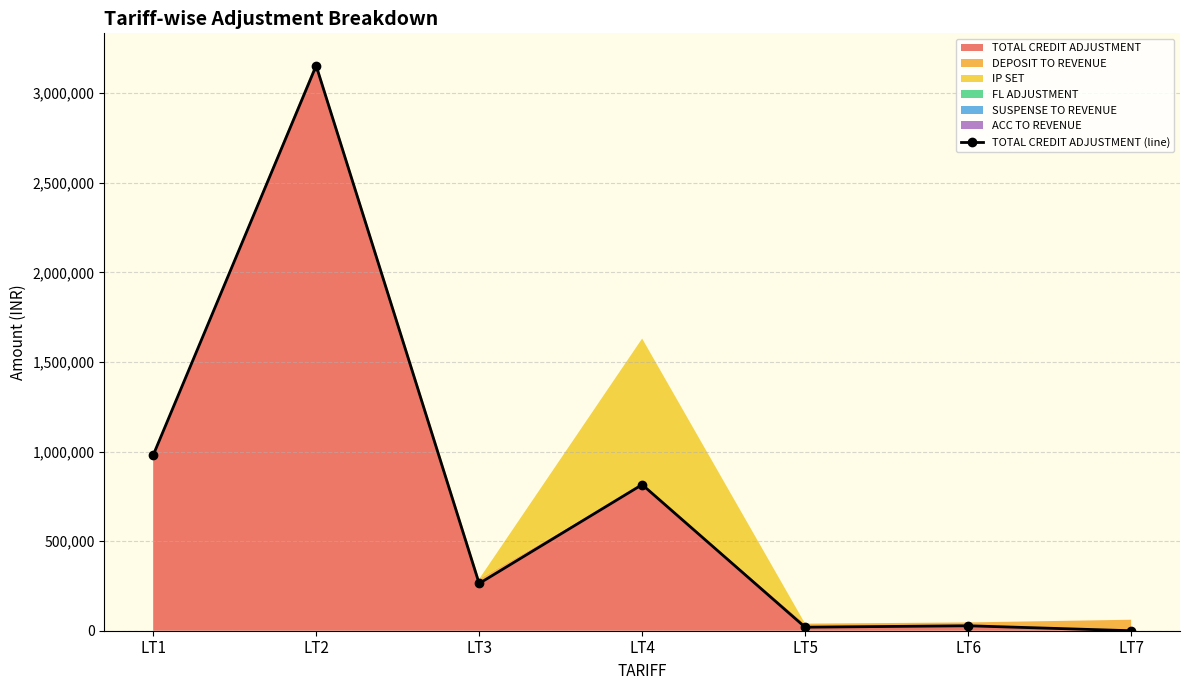

How many data points are less than 263606?

3